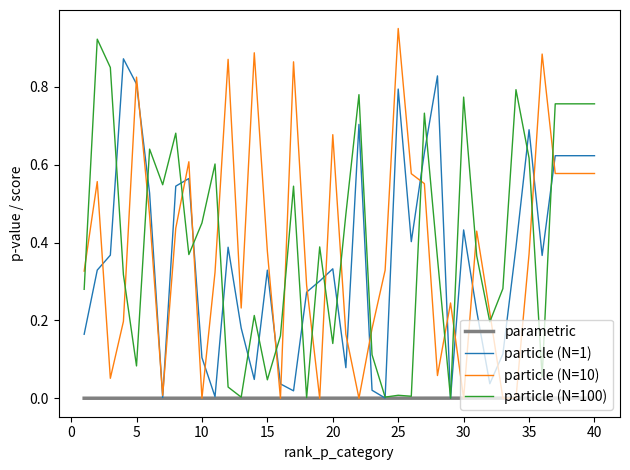

How many intersections are there between particle (N=100) and particle (N=10)?

19